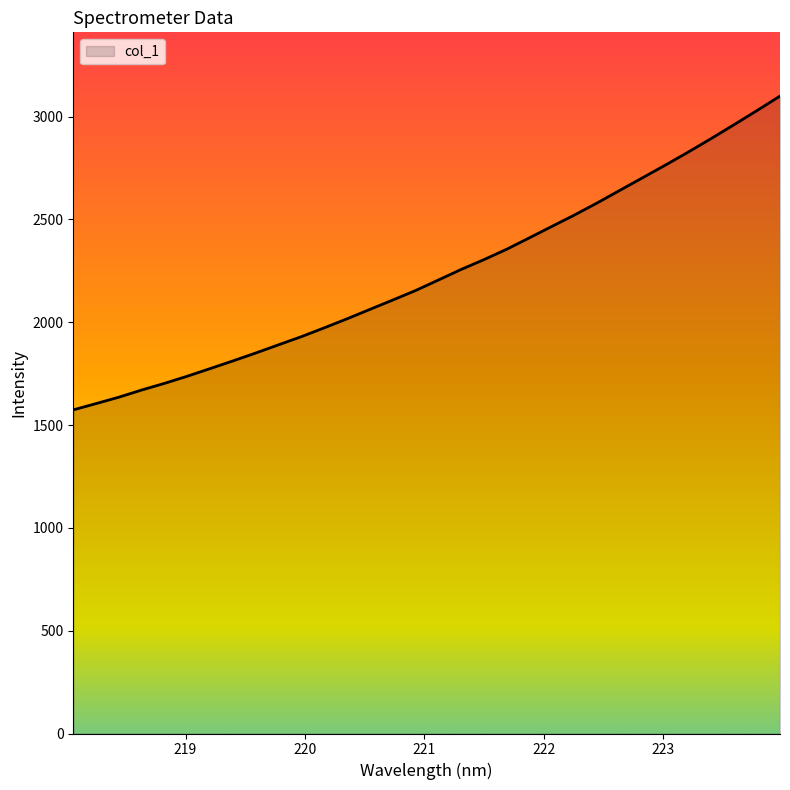

What is the minimum value shown in the chart?

1573.9